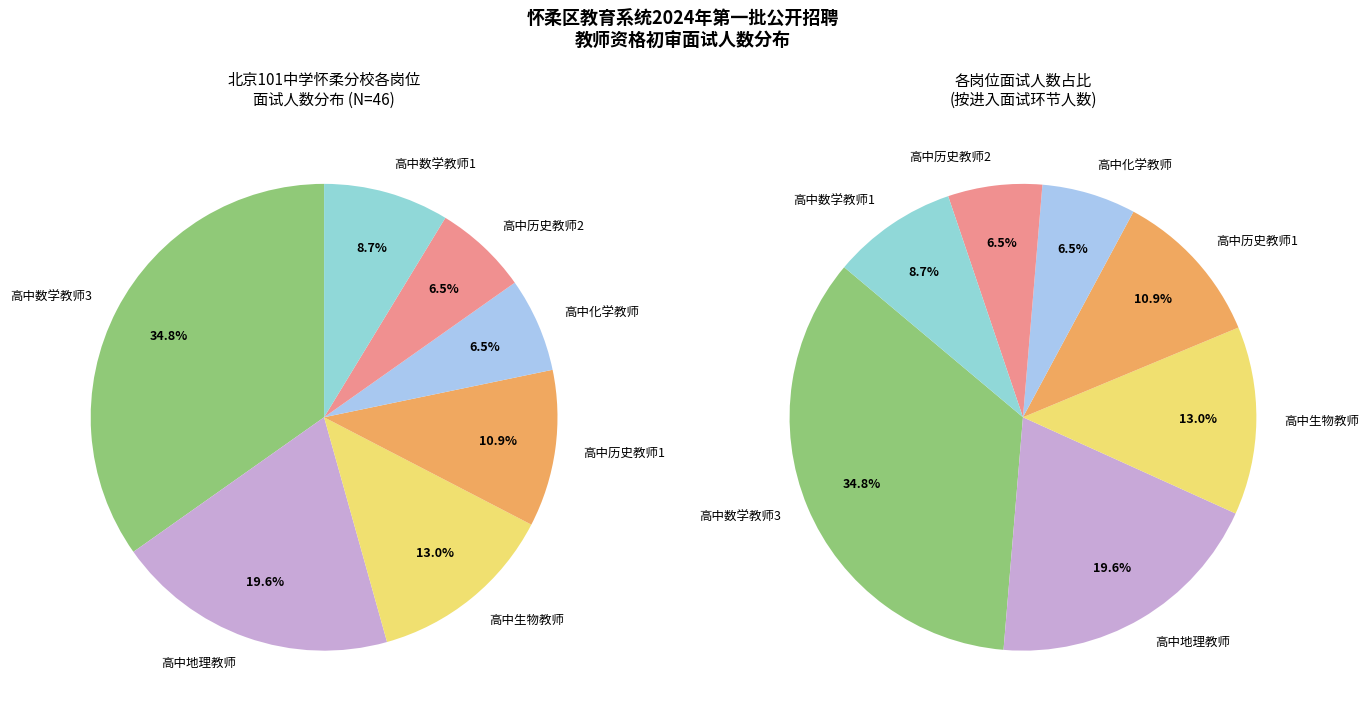

Combined, what portion of the pie is 2 and 5?

19.6%